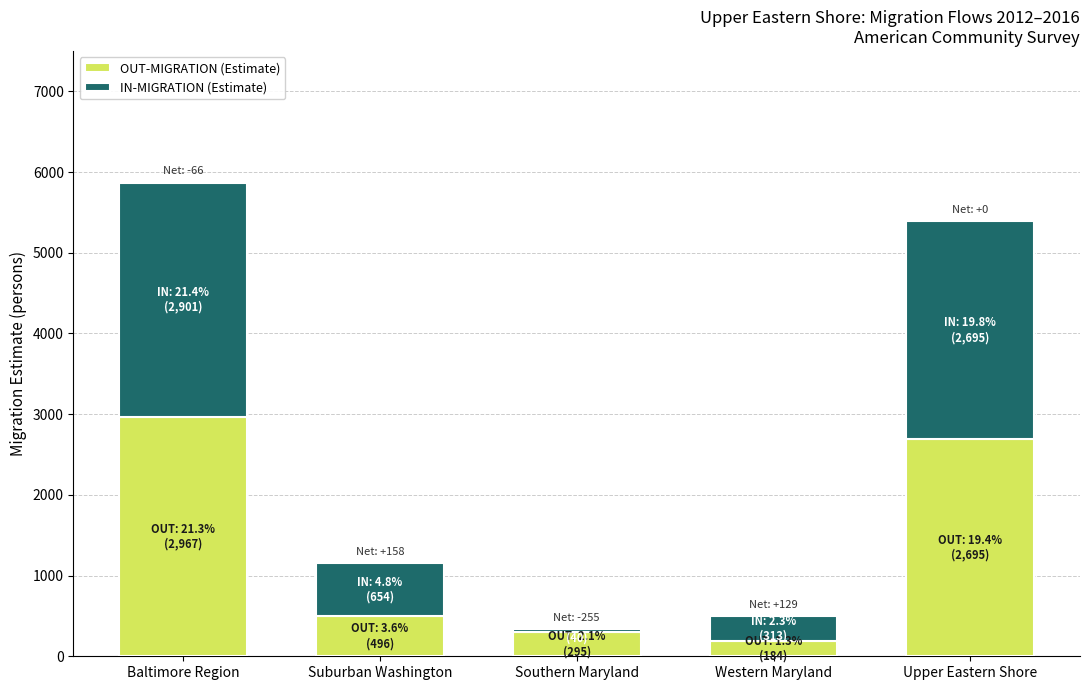

What are all the series names shown in the legend?

OUT-MIGRATION (Estimate), IN-MIGRATION (Estimate)